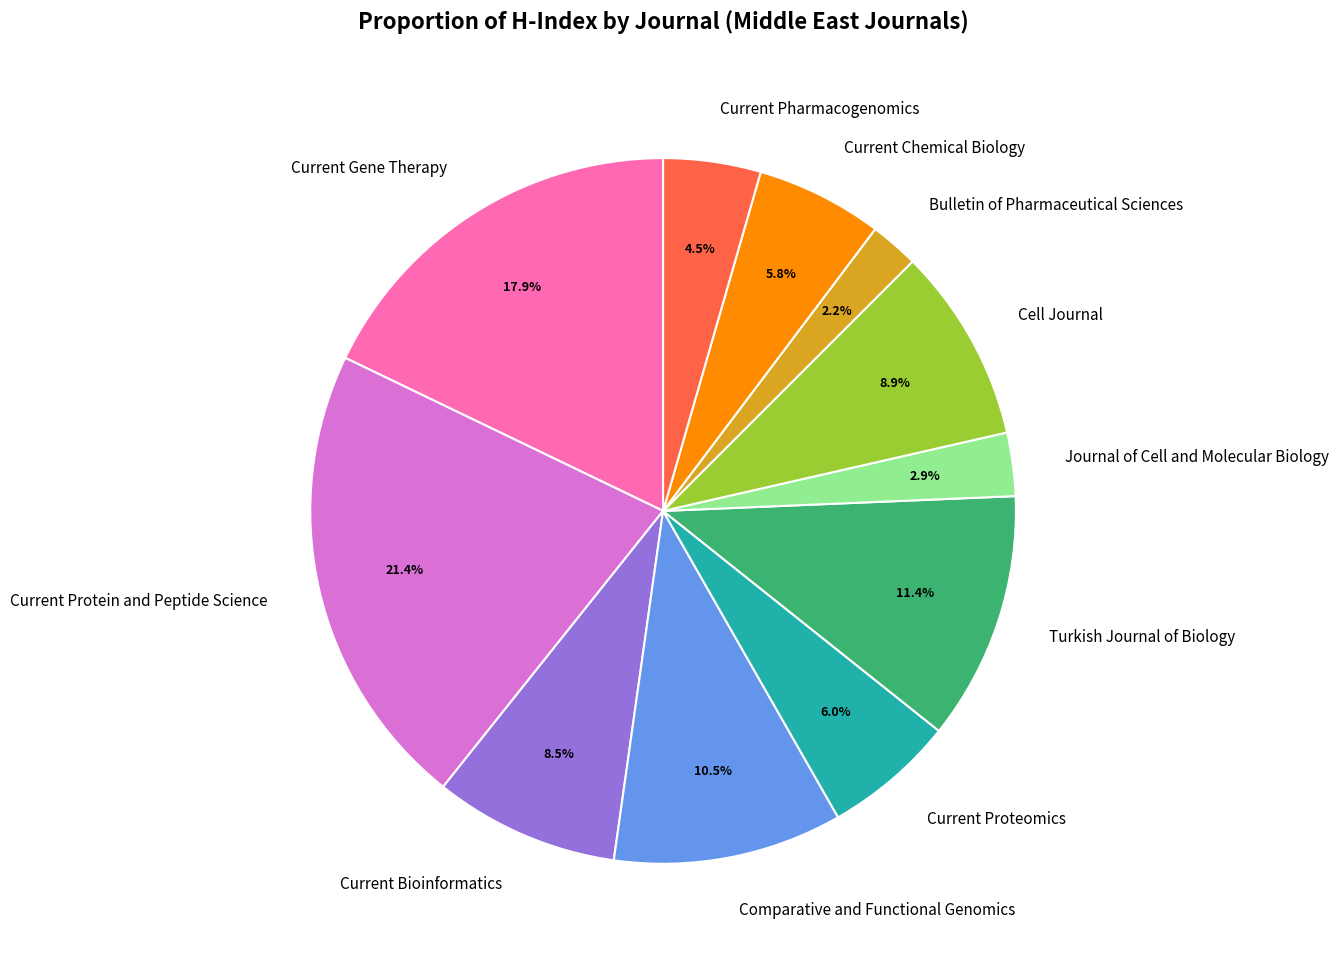

True or false: Cell Journal accounts for 4% of the total.

False